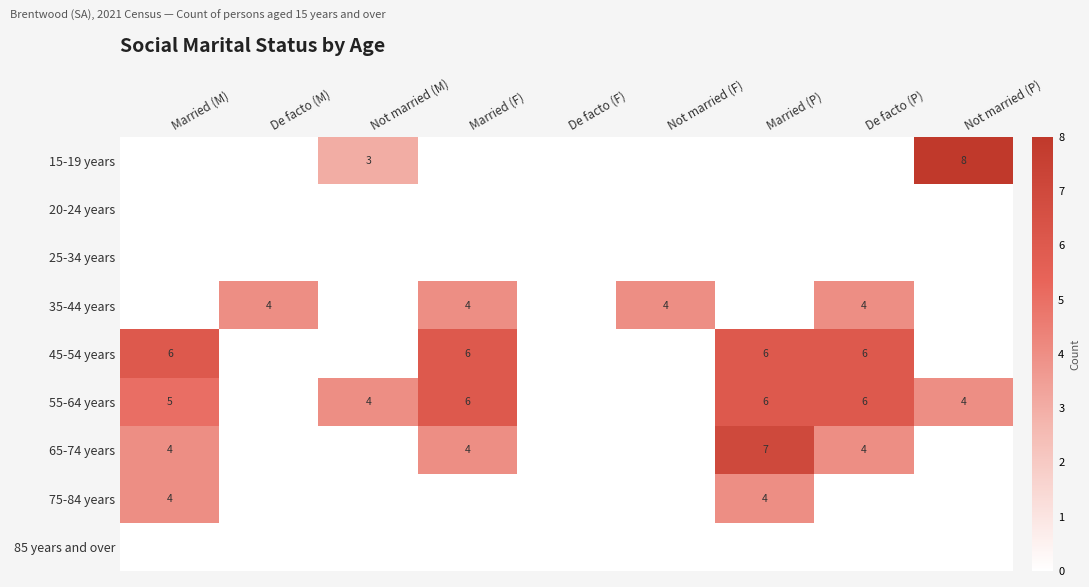

How many positive values does the 55-64 years series have?

6